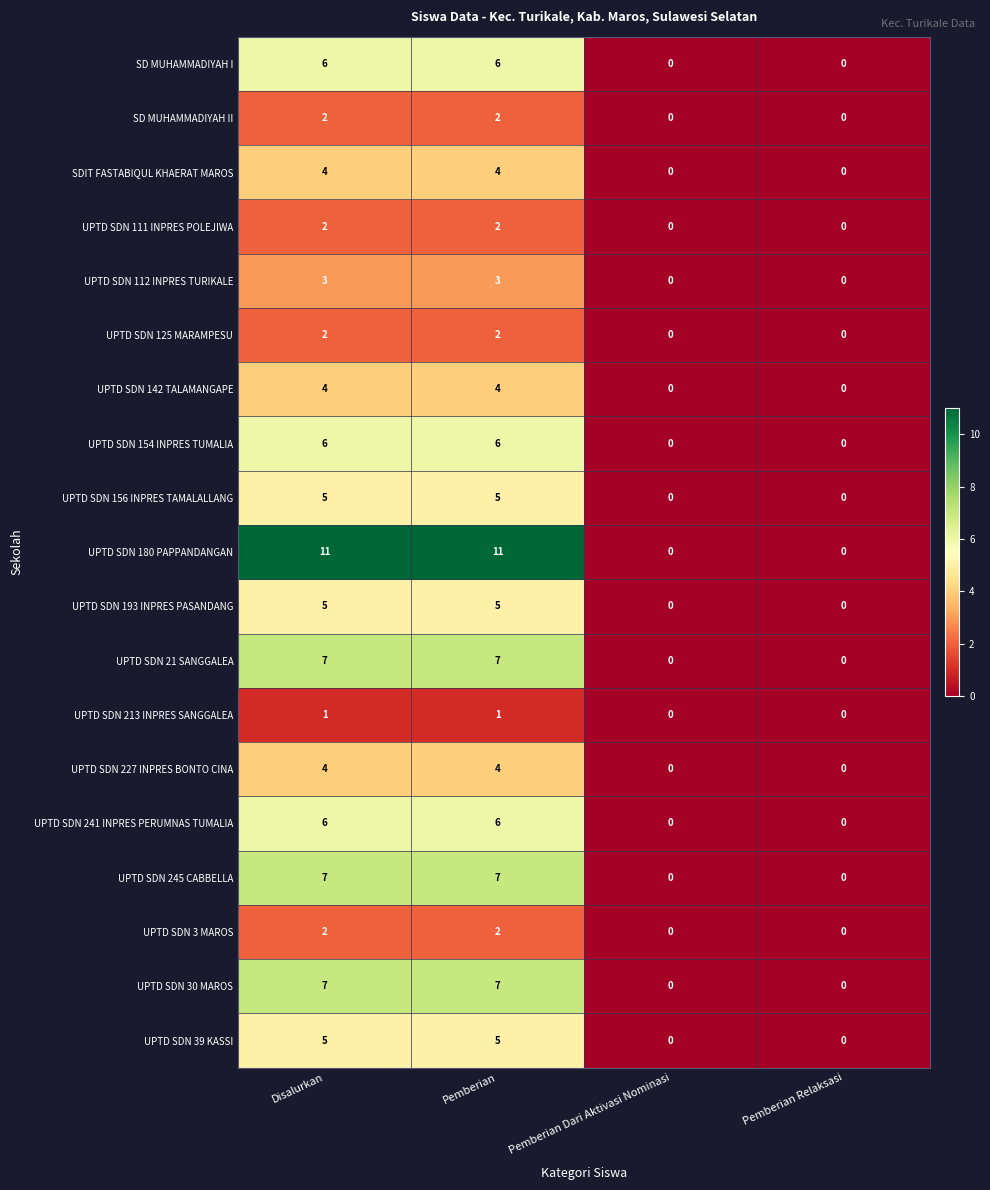

Which series has the largest range (max minus min)?

UPTD SDN 180 PAPPANDANGAN